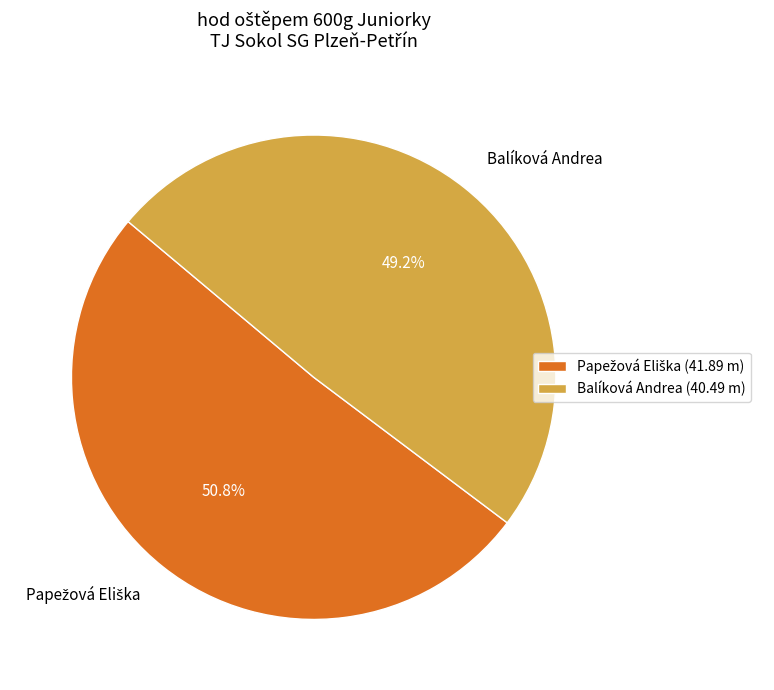

Is Balíková Andrea the majority of the pie?

No